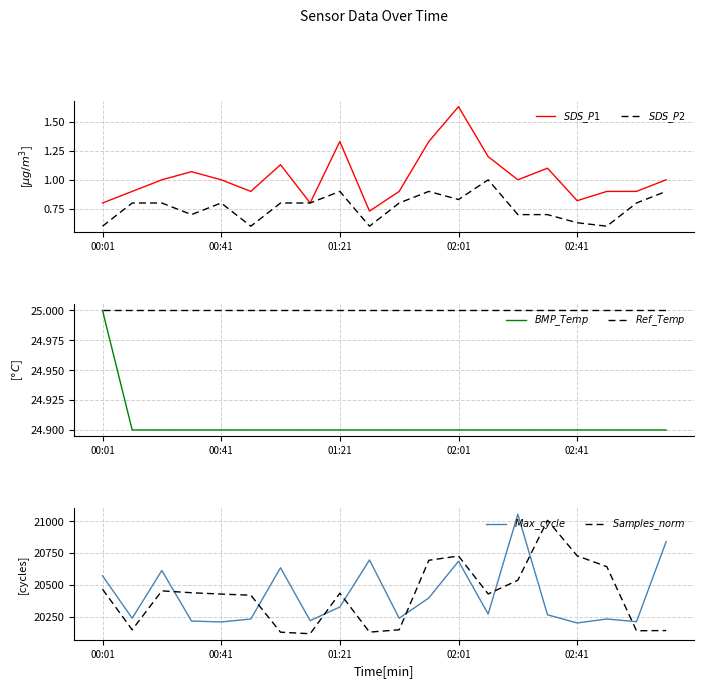

At 18, list the series in order from largest to smallest.

$Max\_cycle$, $Samples\_norm$, $Ref\_Temp$, $BMP\_Temp$, $SDS\_P1$, $SDS\_P2$